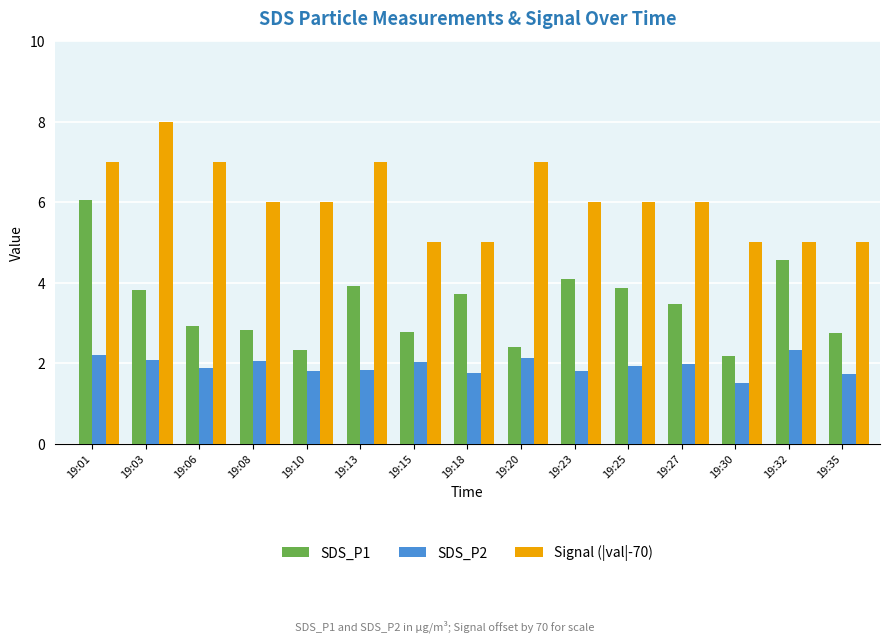

What is the greatest value displayed?

8.0